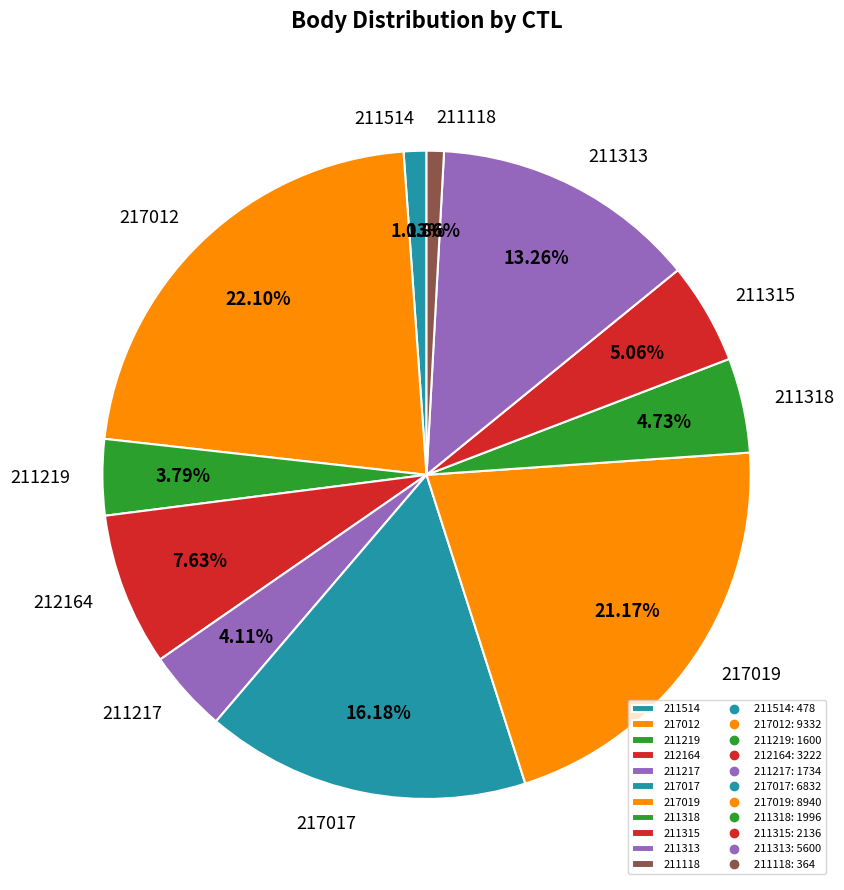

Is there any slice that represents more than half of the pie?

No